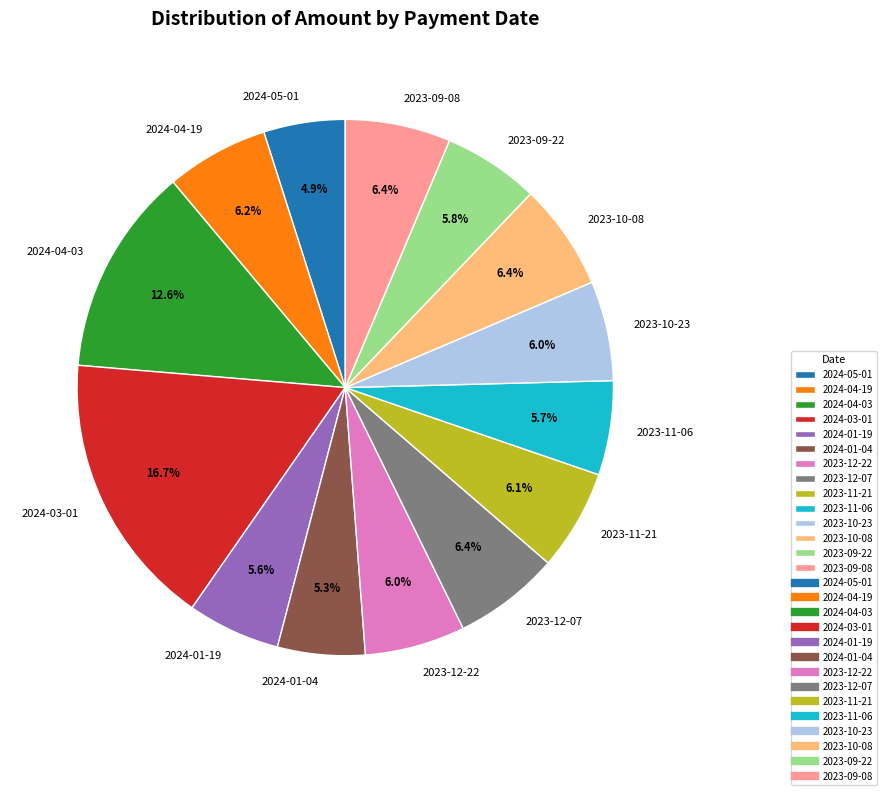

The 2024-01-19 slice represents 17% of the pie. True or false?

False